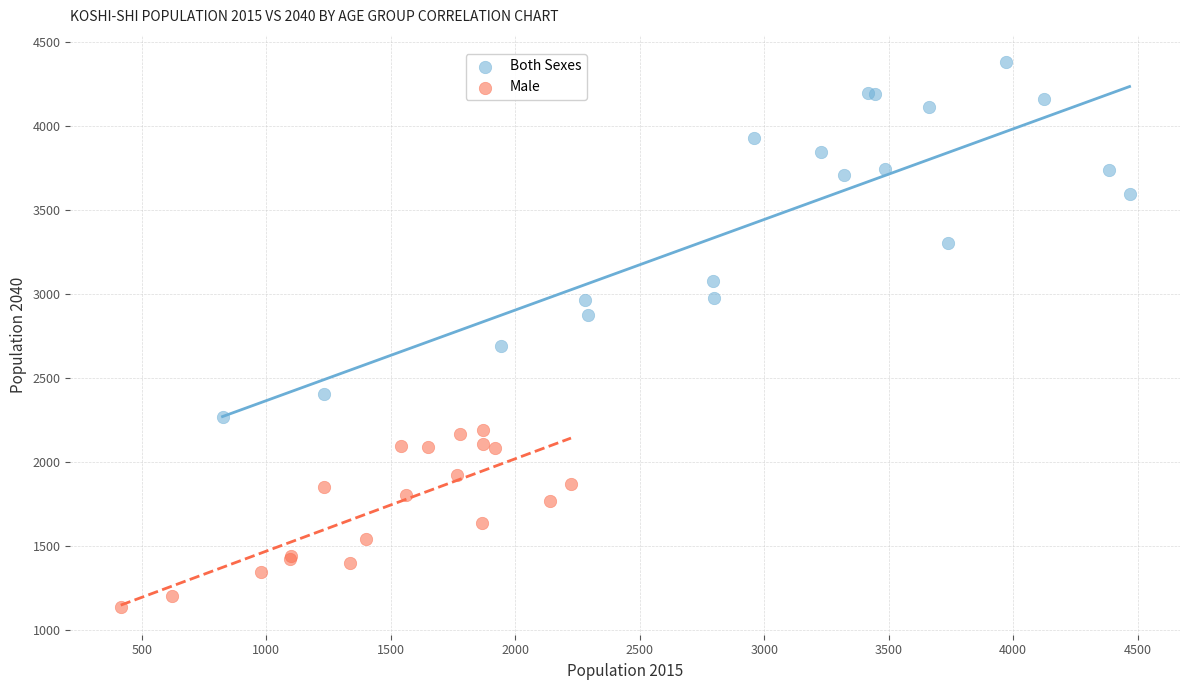

Which series reaches the minimum Y coordinate?

Male